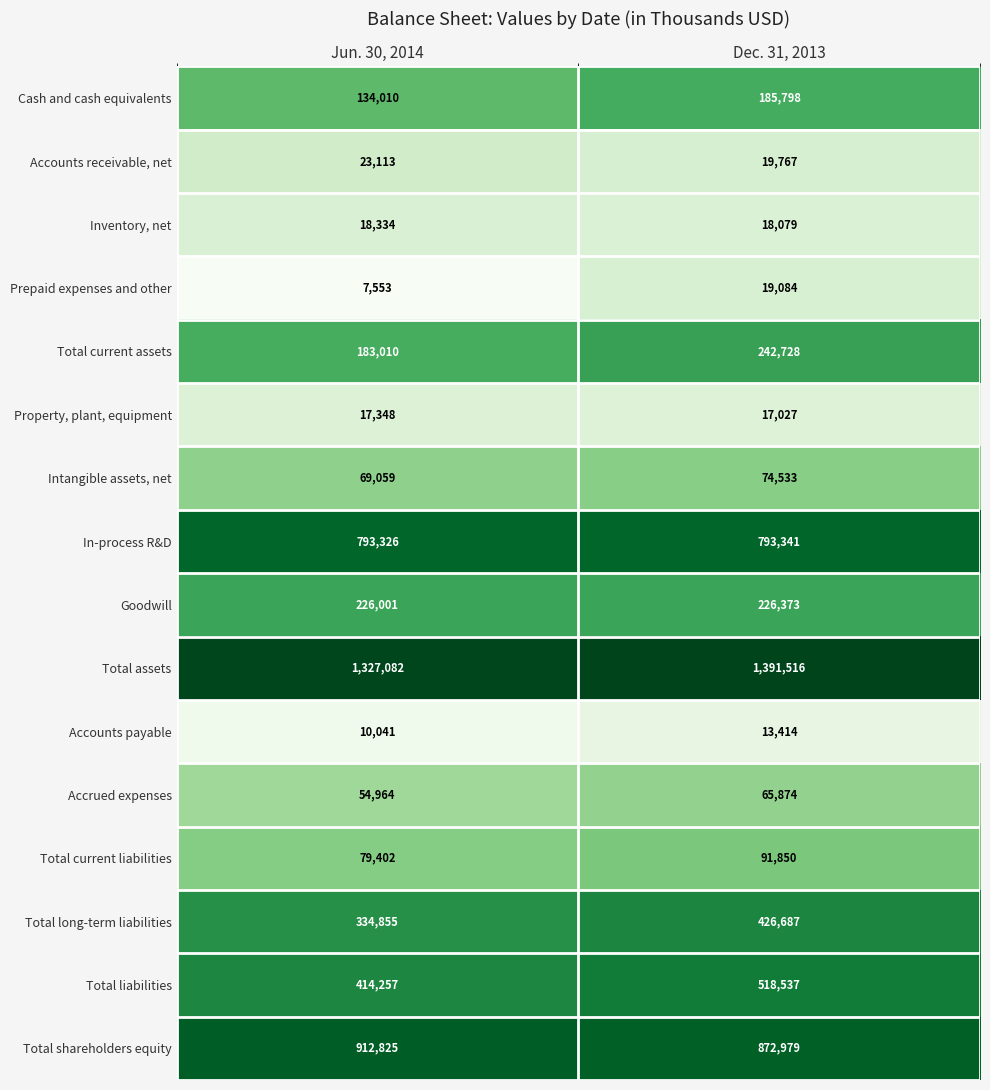

The Intangible assets, net series shows 114318 at Dec. 31, 2013. True or false?

False